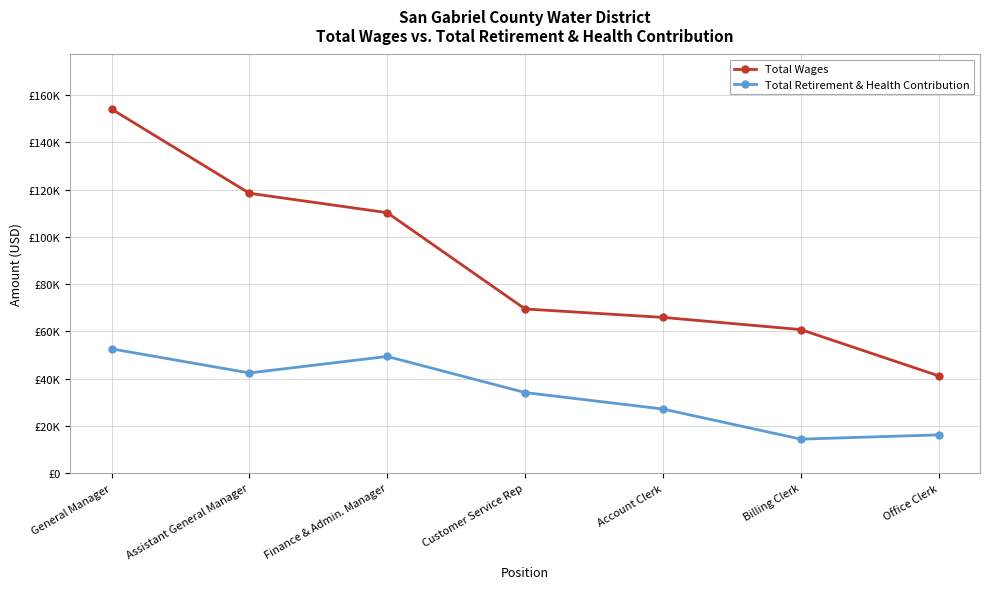

Which series changed the most between Customer Service Rep and Office Clerk?

Total Wages